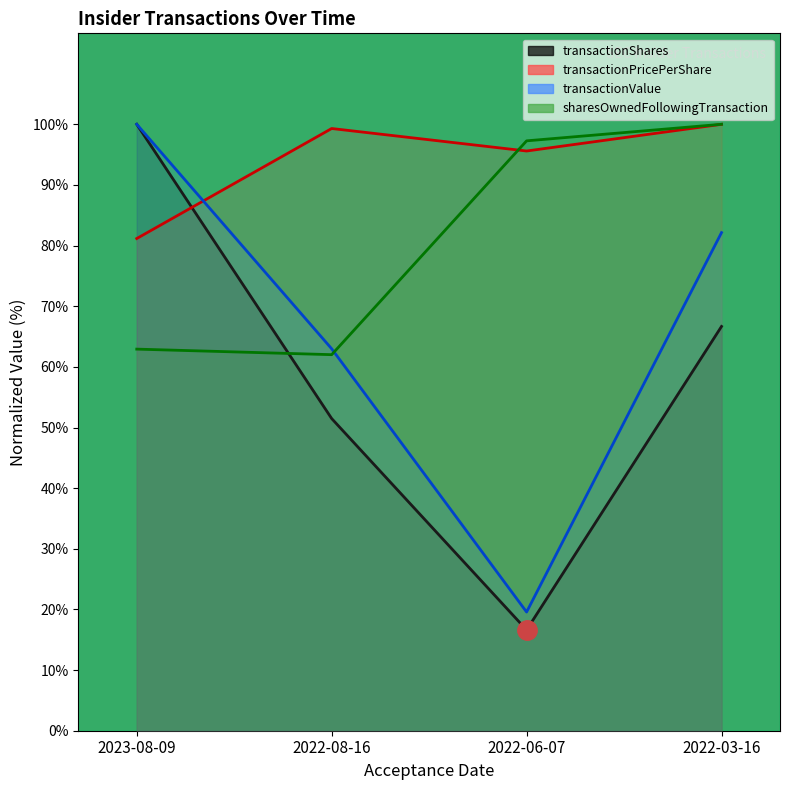

Is it true that transactionShares equals 98.4 at 2022-03-16?

False